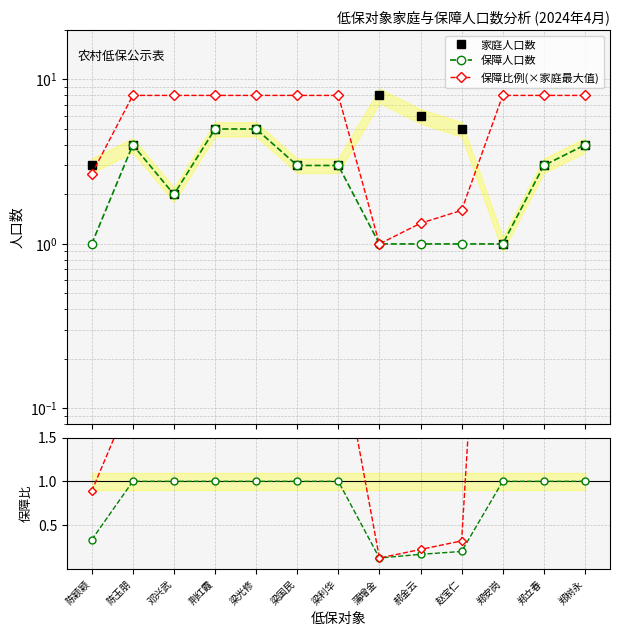

Reading right to left, transcribe all the data shown in this chart.

家庭人口数: 郑树永=4.0	郑立春=3.0	郑安岗=1.0	赵宝仁=5.0	郝金云=6.0	蒲增金=8.0	梁利华=3.0	梁国民=3.0	梁光修=5.0	荆红霞=5.0	邓兴武=2.0	陈玉朋=4.0	陈颖颖=3.0
保障人口数: 郑树永=4.0	郑立春=3.0	郑安岗=1.0	赵宝仁=1.0	郝金云=1.0	蒲增金=1.0	梁利华=3.0	梁国民=3.0	梁光修=5.0	荆红霞=5.0	邓兴武=2.0	陈玉朋=4.0	陈颖颖=1.0
保障比例(×家庭最大值): 郑树永=8.0	郑立春=8.0	郑安岗=8.0	赵宝仁=1.6	郝金云=1.3	蒲增金=1.0	梁利华=8.0	梁国民=8.0	梁光修=8.0	荆红霞=8.0	邓兴武=8.0	陈玉朋=8.0	陈颖颖=2.7
保障人口数 / 家庭人口数: 郑树永=1.0	郑立春=1.0	郑安岗=1.0	赵宝仁=0.2	郝金云=0.2	蒲增金=0.1	梁利华=1.0	梁国民=1.0	梁光修=1.0	荆红霞=1.0	邓兴武=1.0	陈玉朋=1.0	陈颖颖=0.3
比例线参考: 郑树永=2.0	郑立春=2.7	郑安岗=8.0	赵宝仁=0.3	郝金云=0.2	蒲增金=0.1	梁利华=2.7	梁国民=2.7	梁光修=1.6	荆红霞=1.6	邓兴武=4.0	陈玉朋=2.0	陈颖颖=0.9